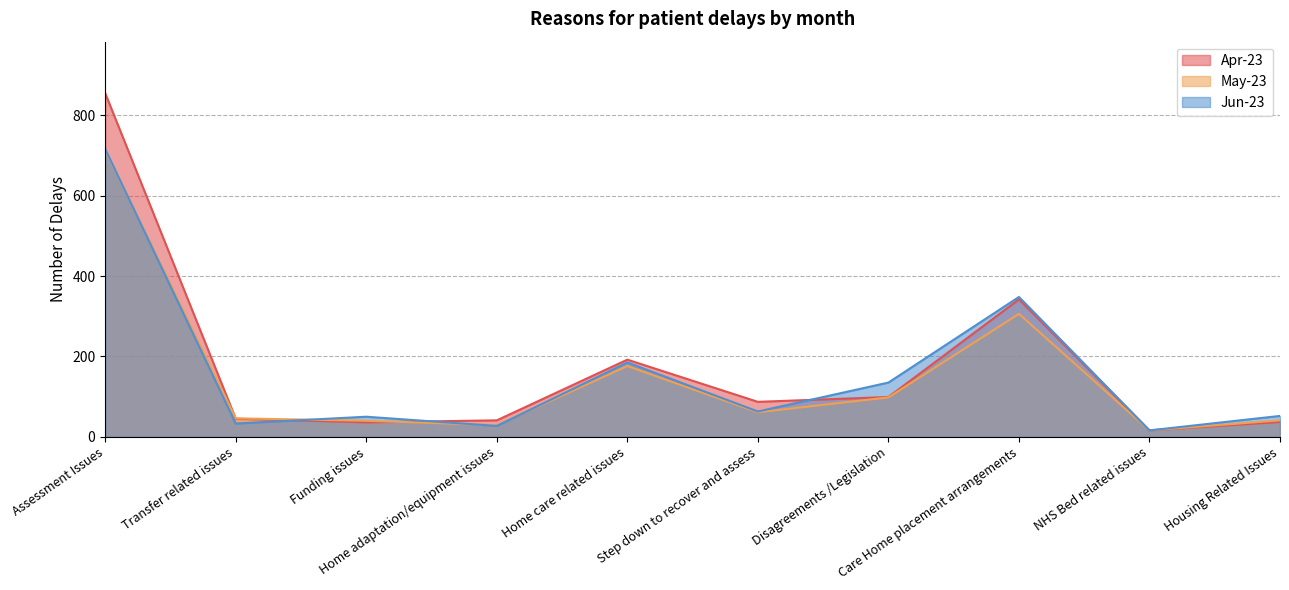

Does the chart have visible grid lines?

Yes